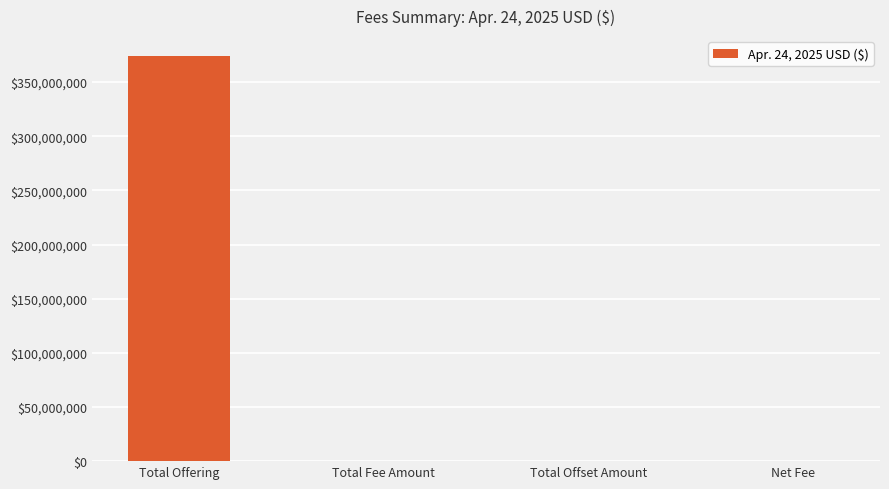

Which has a higher value, Total Offering or Net Fee?

Total Offering